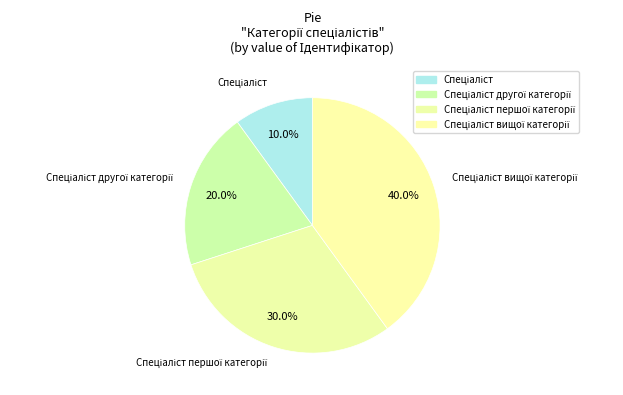

What percentage is NOT represented by Спеціаліст вищої категорії?

60.0%